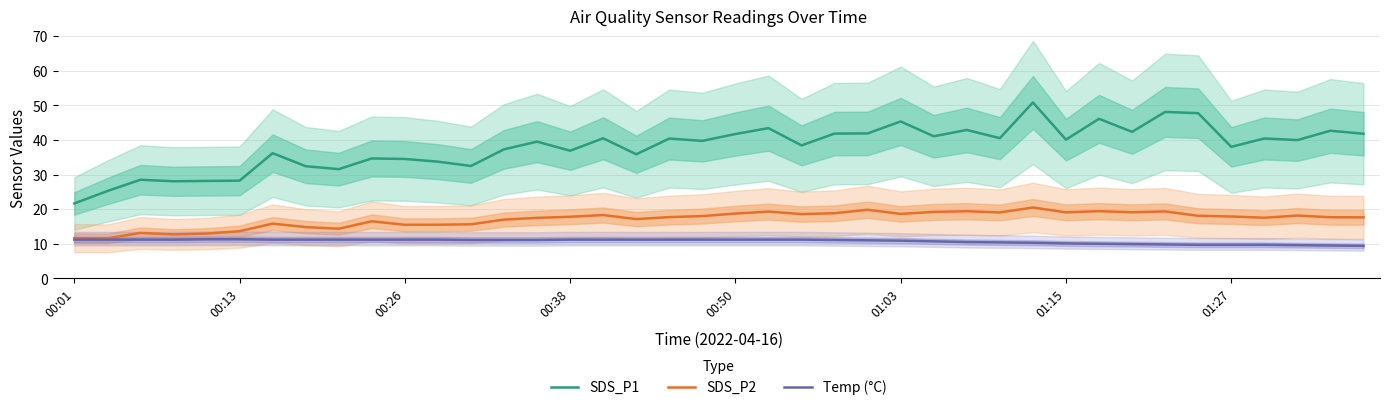

Is it true that SDS_P2 equals 18.8 at 23?

True